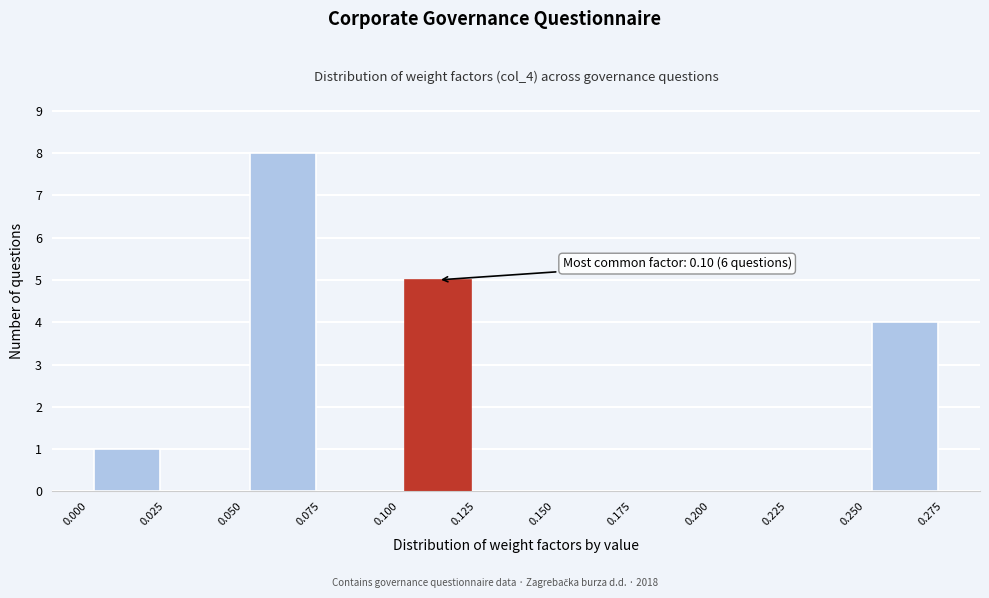

Which range on the x-axis has the tallest bar?

0.050 to 0.075